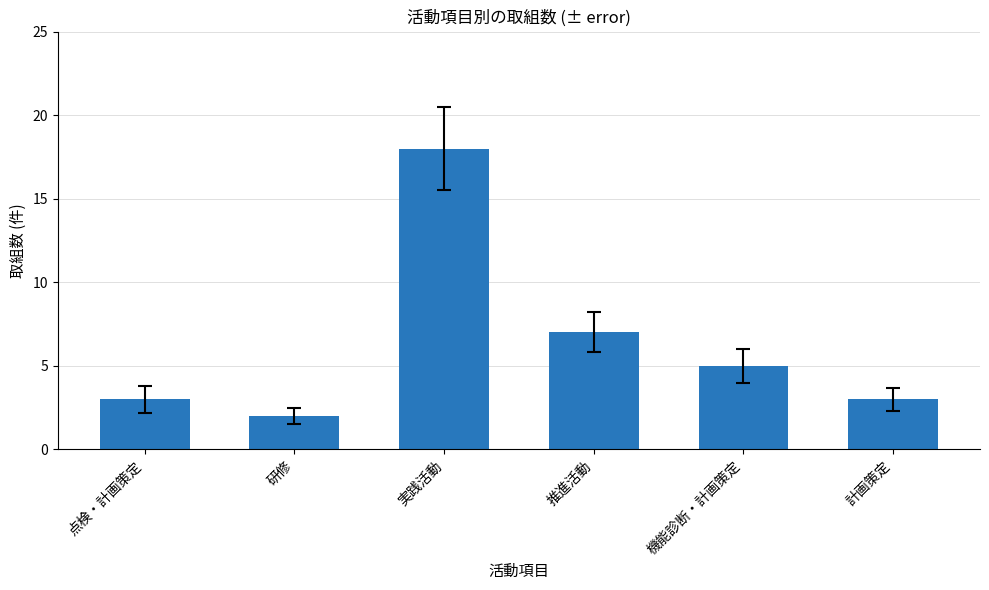

The value at 研修 is 1. True or false?

False